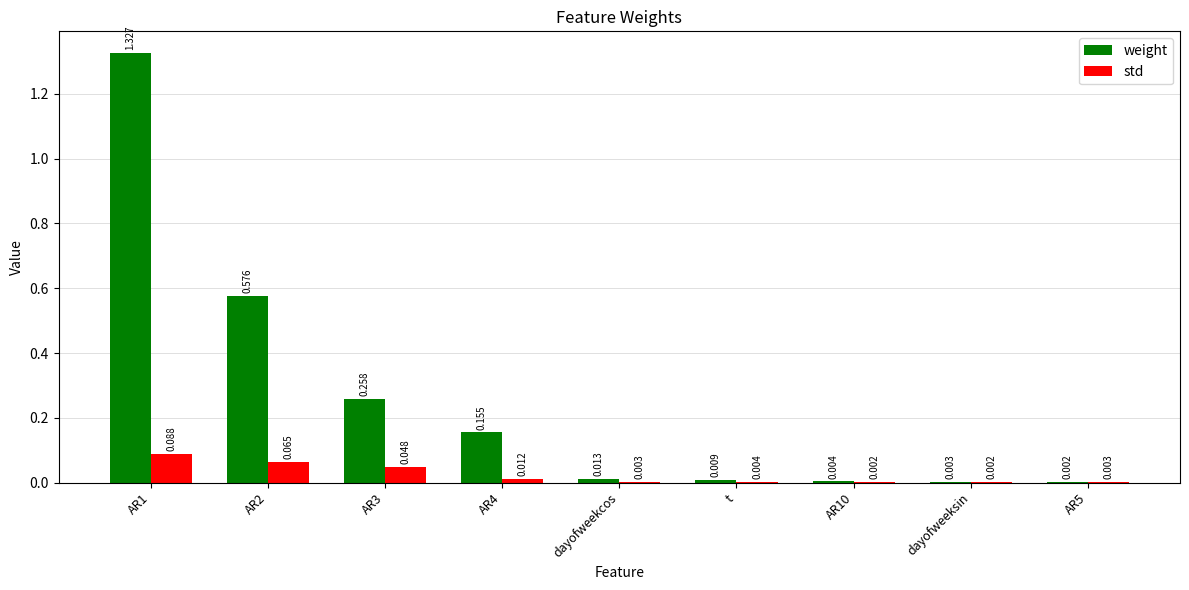

What are all the series names shown in the legend?

weight, std